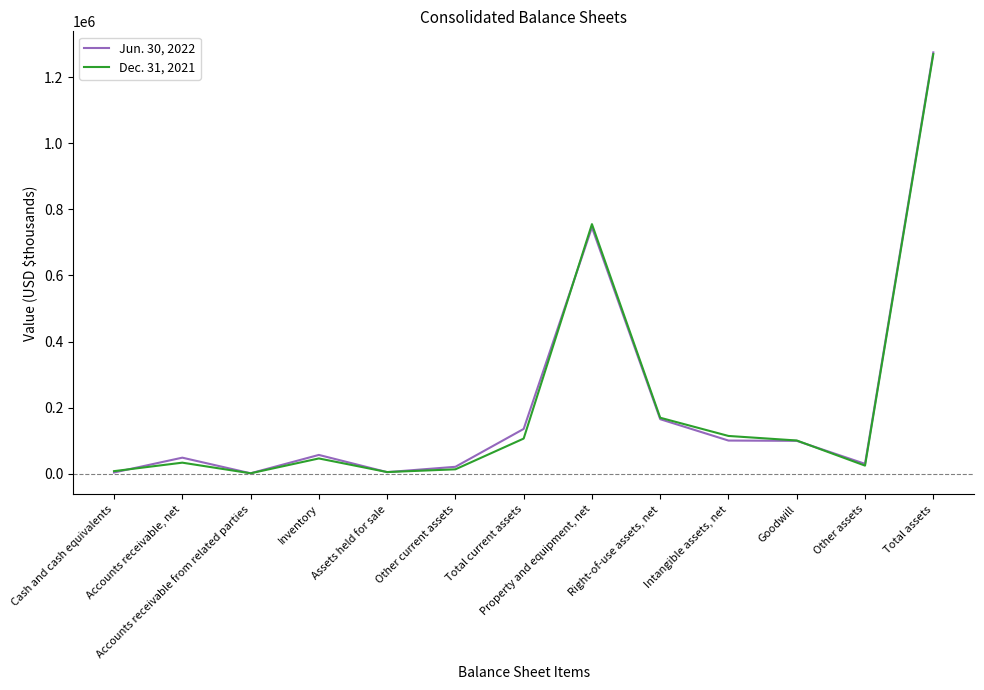

List the series in order of their overall mean, lowest first.

Dec. 31, 2021, Jun. 30, 2022